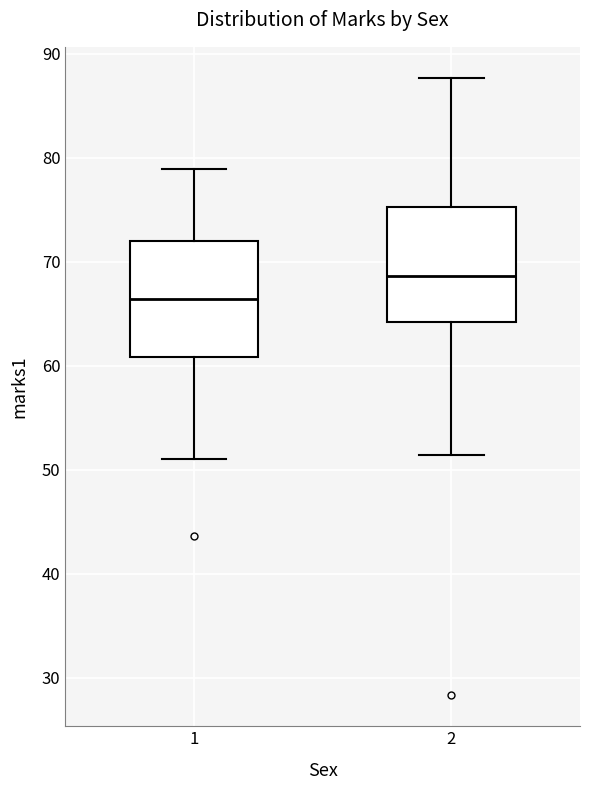

Which box's median line is the highest?

2